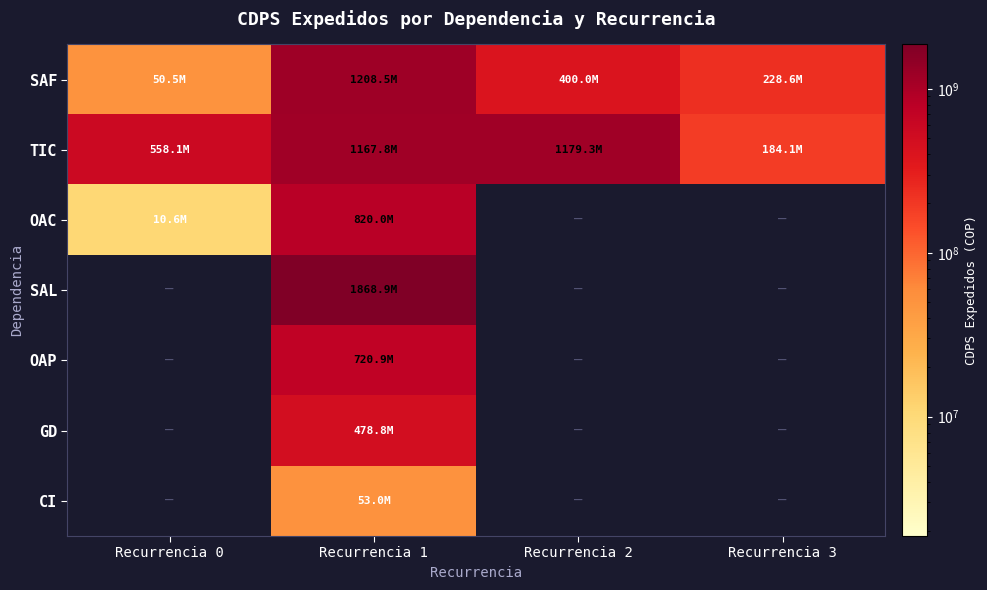

Reading right to left, what are all the values shown in this chart?

SAF: Recurrencia 3=228574194	Recurrencia 2=400000000	Recurrencia 1=1208532259	Recurrencia 0=50461828
TIC: Recurrencia 3=184087605	Recurrencia 2=1179295382	Recurrencia 1=1167807876	Recurrencia 0=558142402
OAC: Recurrencia 3=0	Recurrencia 2=0	Recurrencia 1=819981600	Recurrencia 0=10569000
SAL: Recurrencia 3=0	Recurrencia 2=0	Recurrencia 1=1868914664	Recurrencia 0=0
OAP: Recurrencia 3=0	Recurrencia 2=0	Recurrencia 1=720850666	Recurrencia 0=0
GD: Recurrencia 3=0	Recurrencia 2=0	Recurrencia 1=478830116	Recurrencia 0=0
CI: Recurrencia 3=0	Recurrencia 2=0	Recurrencia 1=53000000	Recurrencia 0=0